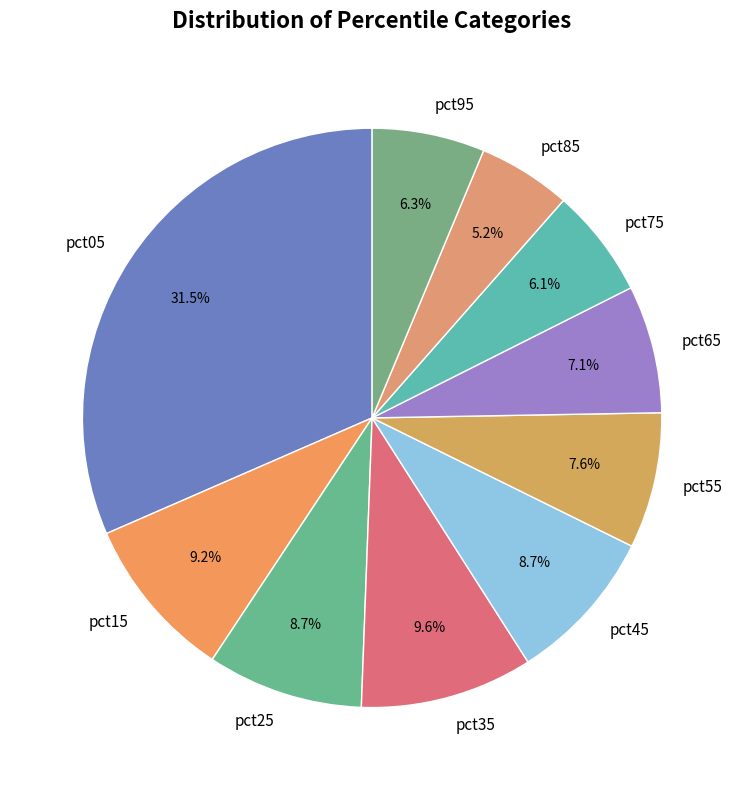

Which category has the smallest portion of the pie?

pct85